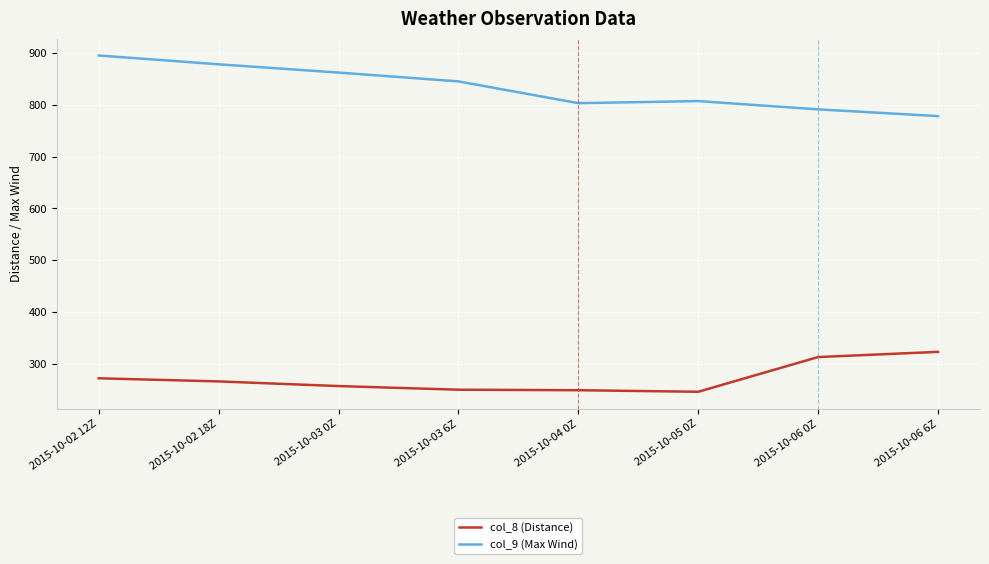

The value of col_9 (Max Wind) at 2015-10-03 0Z is 1520. True or false?

False